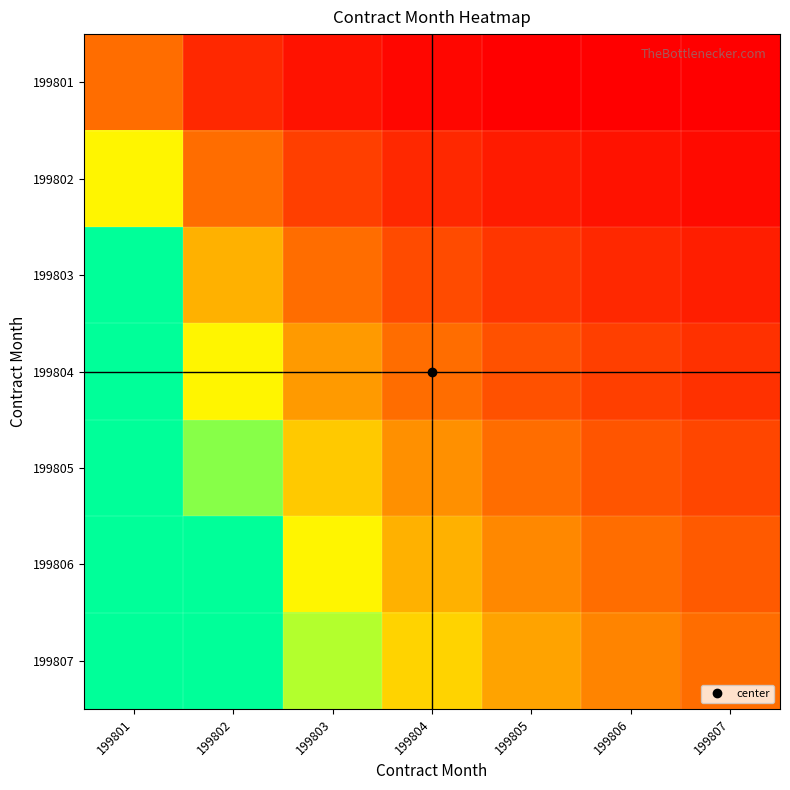

Count the number of categories in the chart.

7